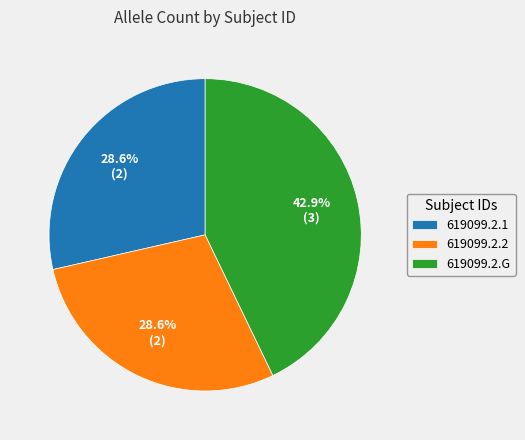

To the nearest percent, what portion does 619099.2.G represent?

43%